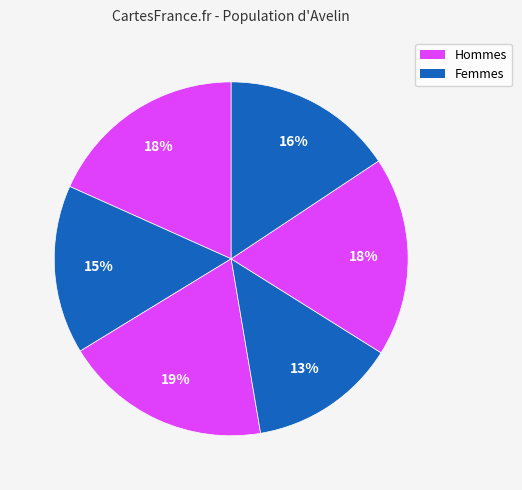

Count the number of slices in the pie.

6